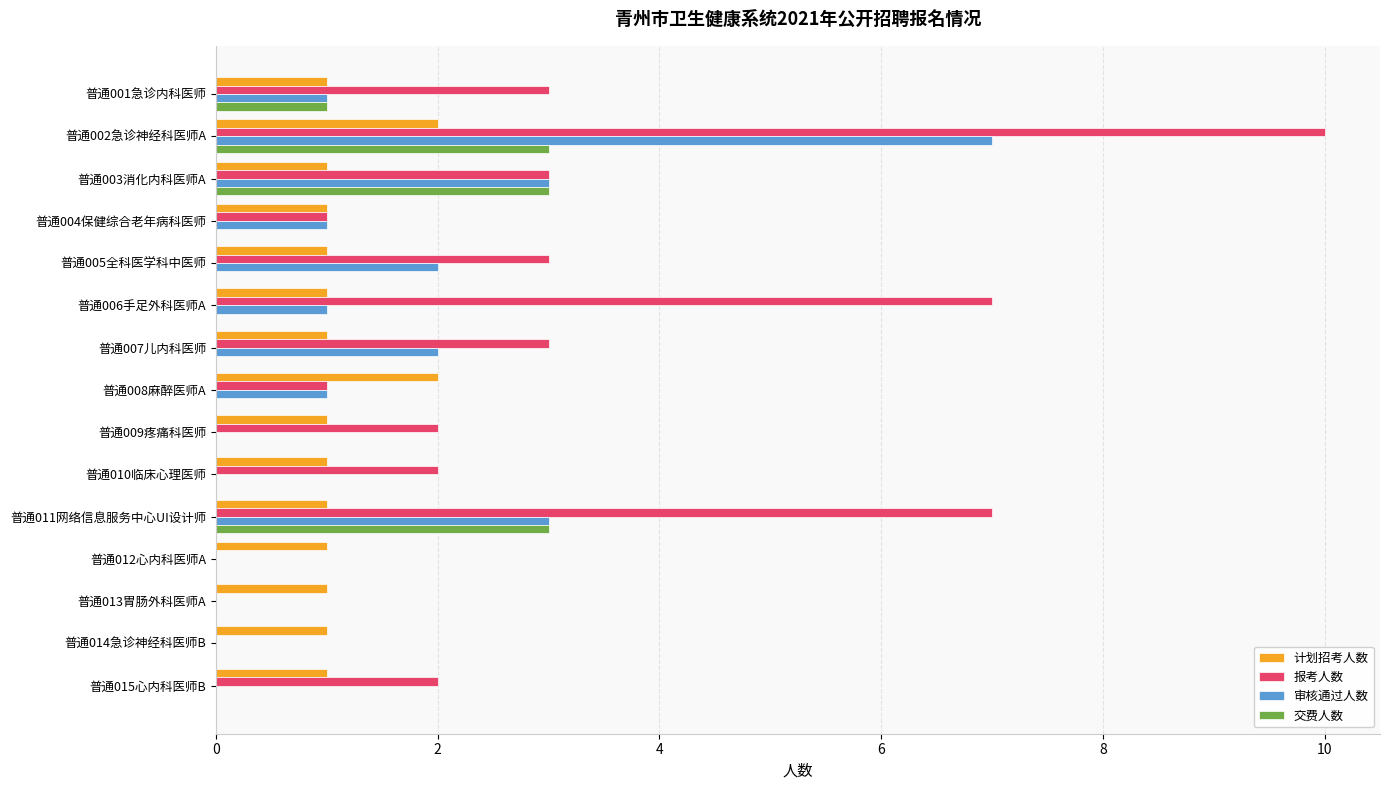

Between 普通006手足外科医师A and 普通010临床心理医师, which series saw the biggest shift?

报考人数